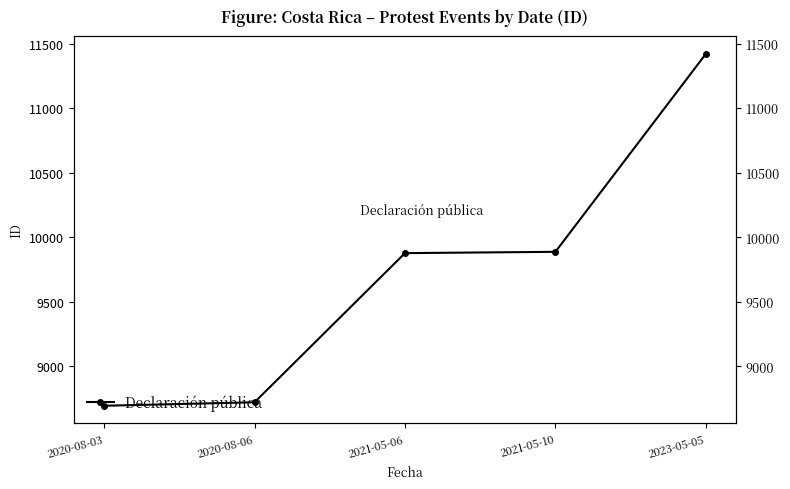

The value at 2020-08-03 is 8693. True or false?

True